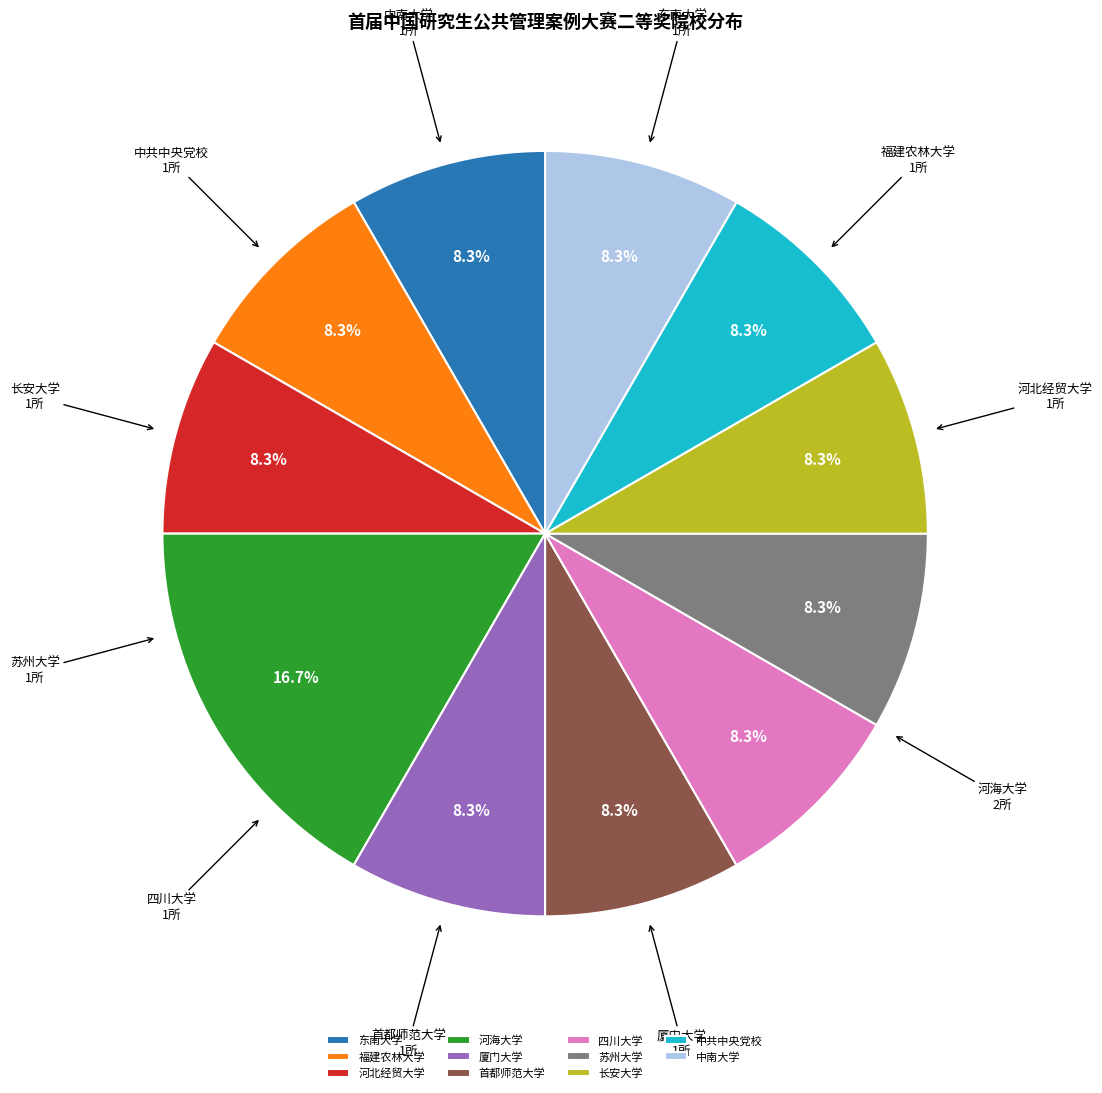

To the nearest percent, what portion does 首都师范大学 represent?

8%